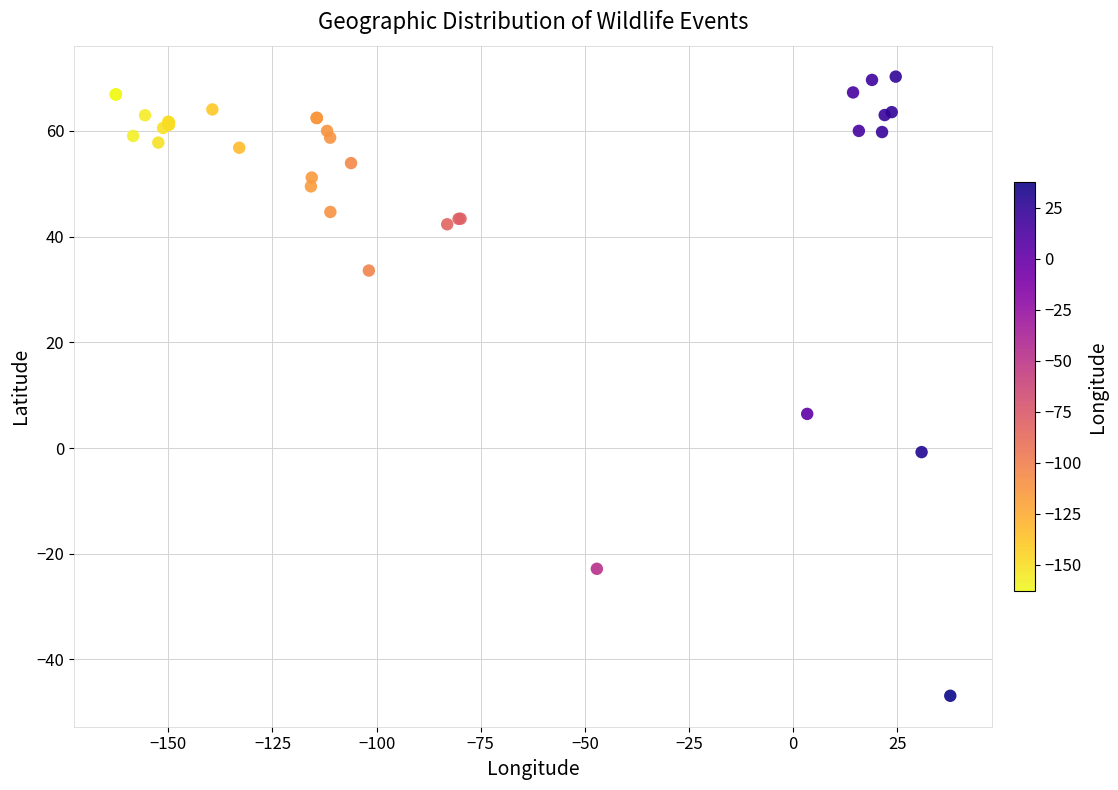

What Y value in the scatter plot is closest to 11?

6.5